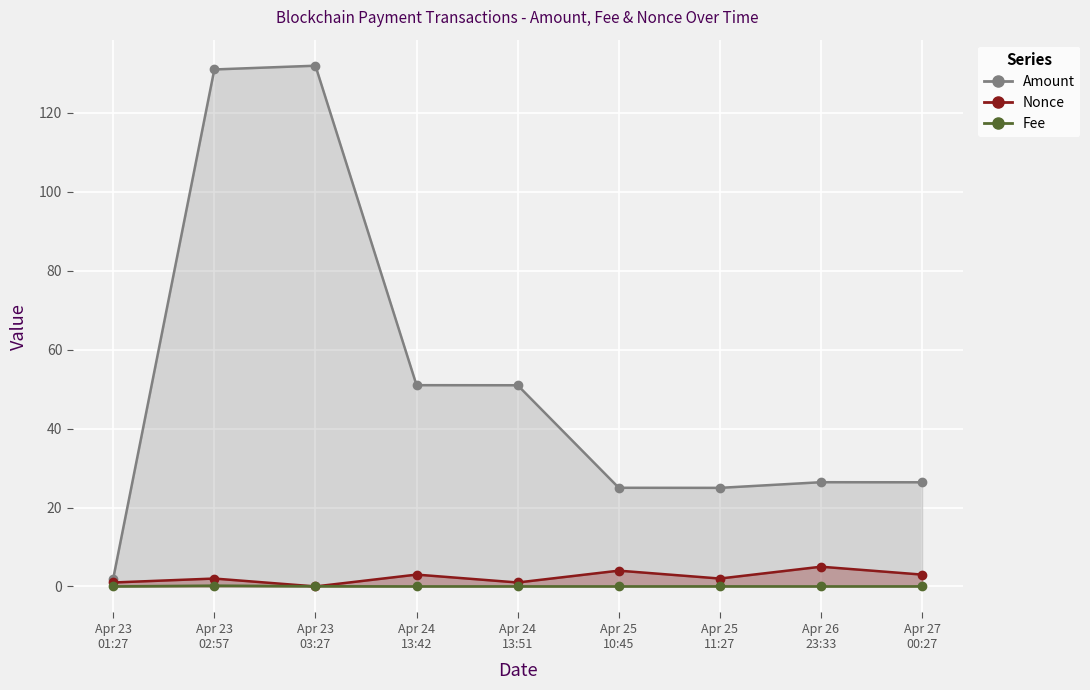

True or false: Fee and Nonce intersect in this chart.

True